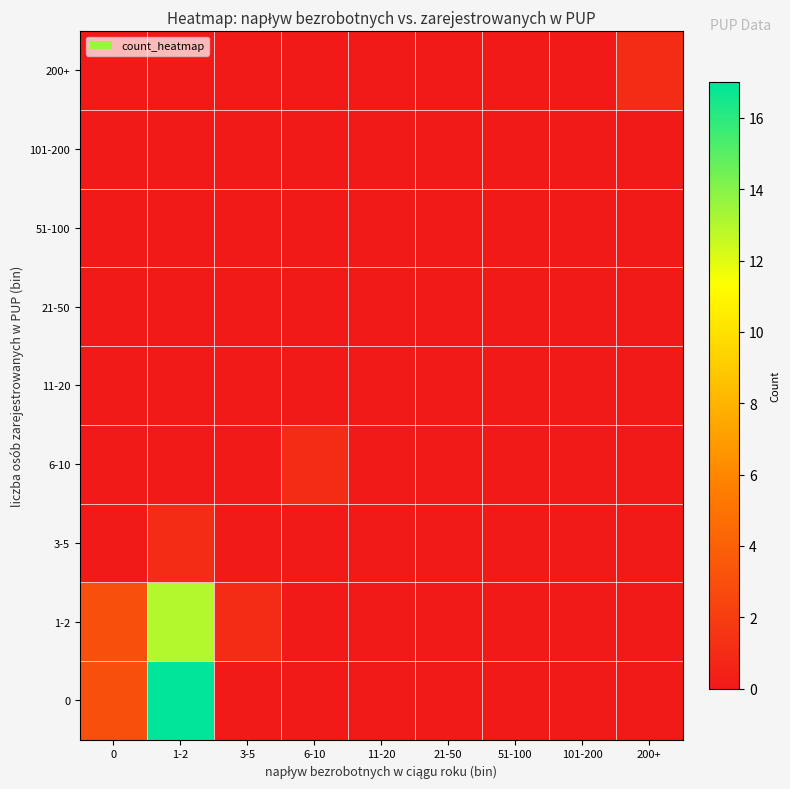

List the series in order of their peak value, lowest first.

11-20, 21-50, 51-100, 101-200, 3-5, 6-10, 200+, 1-2, 0